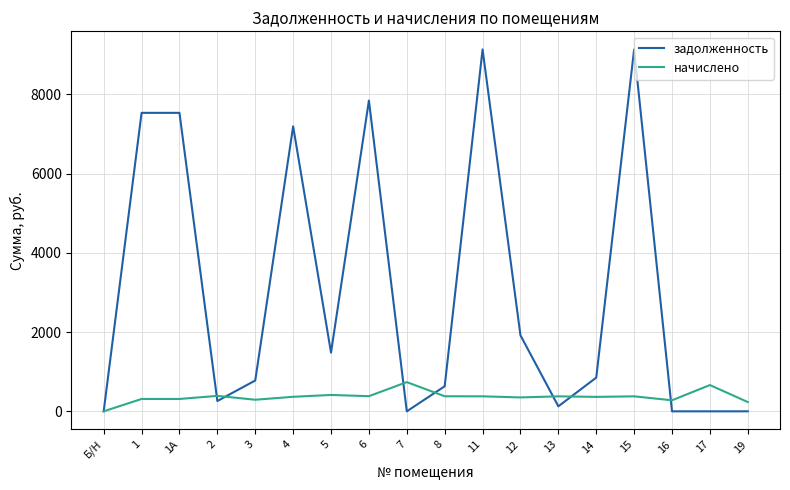

What is the approximate value of начислено at 11?

378.3